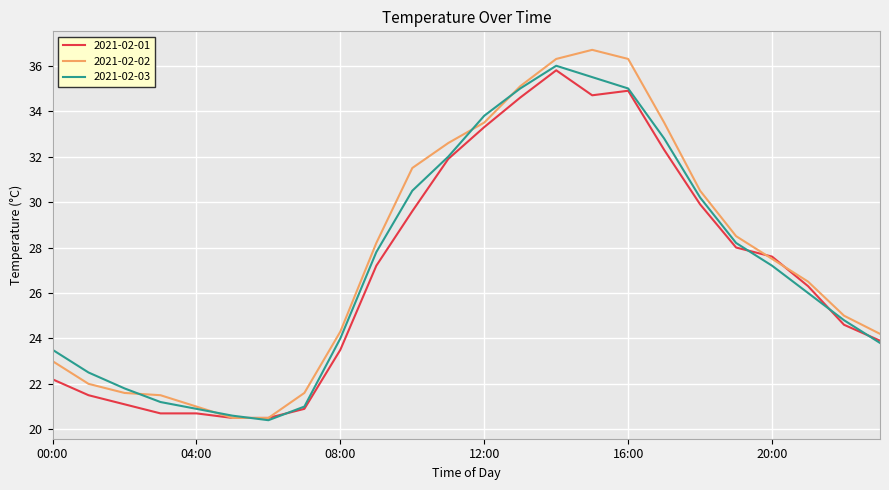

At how many categories does at least one series exceed 26?

13